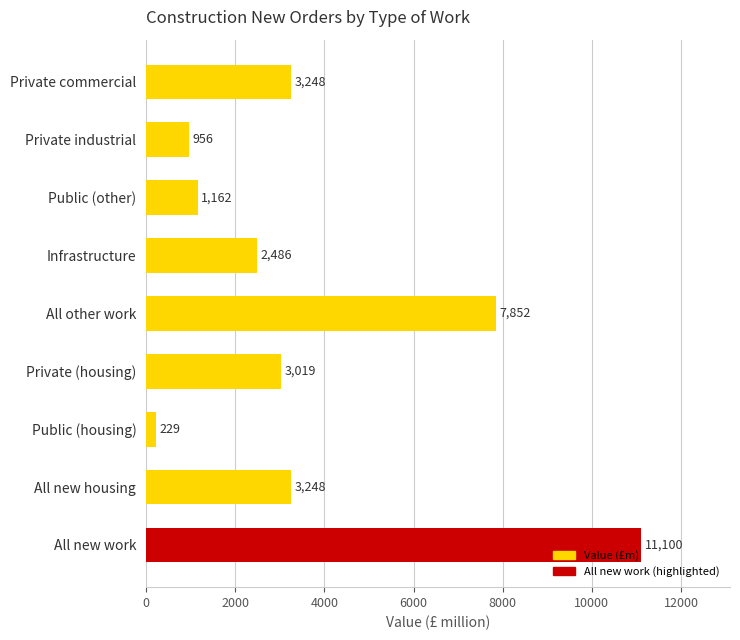

What is the smallest value displayed?

229